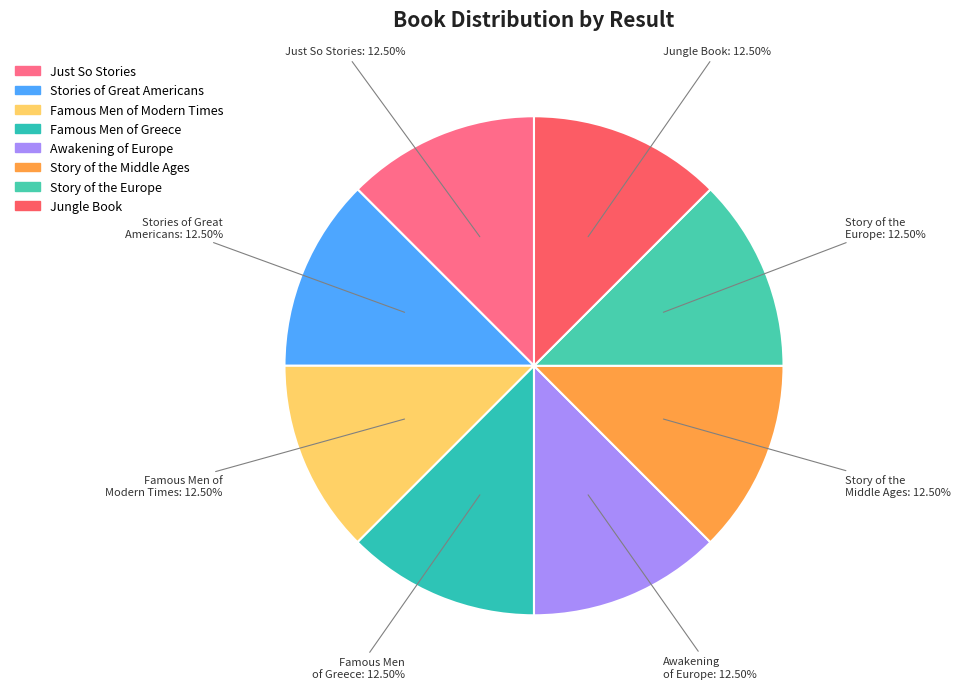

Which slice is the largest?

Awakening of Europe (5)